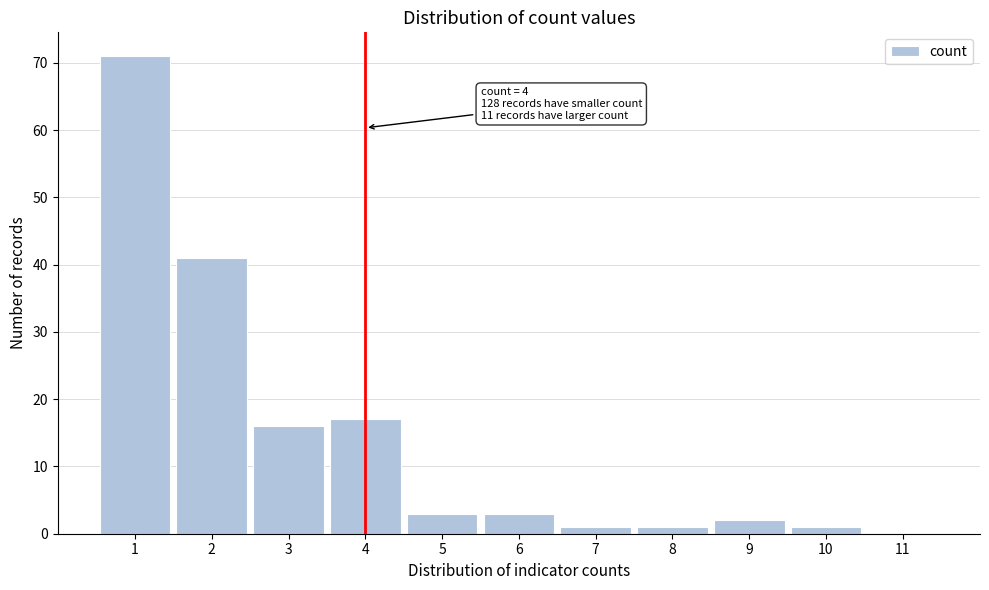

Which range on the x-axis has the tallest bar?

0.5 to 1.5